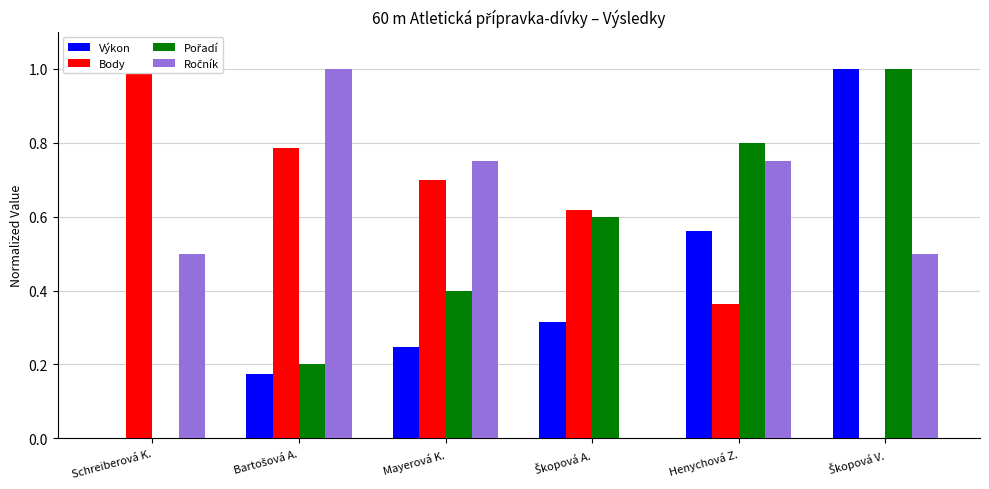

What position from the left is Bartošová A.?

2